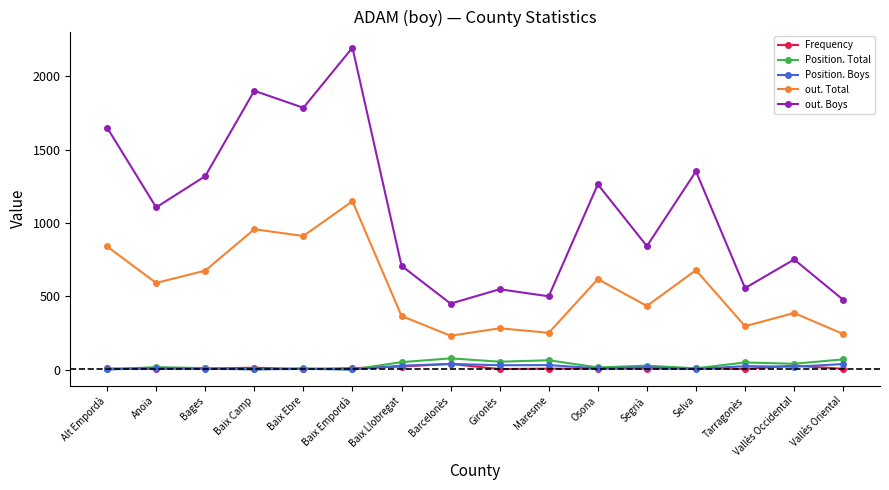

Which series has the widest spread of values?

out. Boys